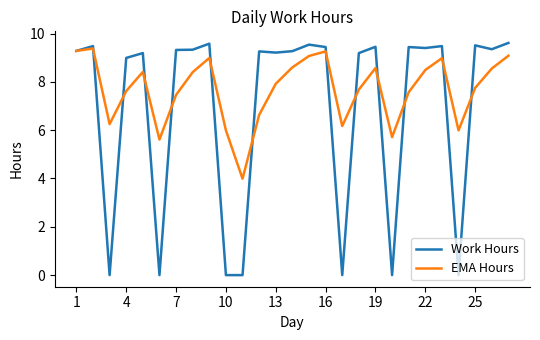

Which series has the largest total across all categories?

EMA Hours